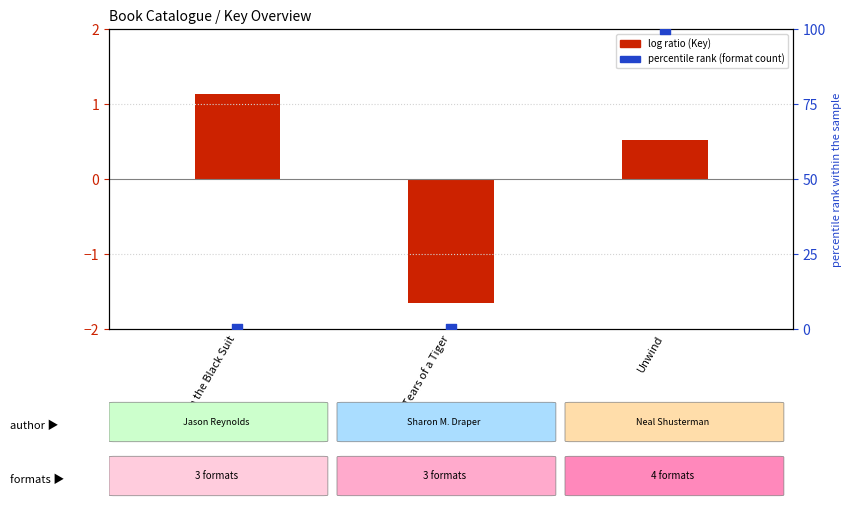

What is the total value across all series at Boy in the Black Suit?

1.1